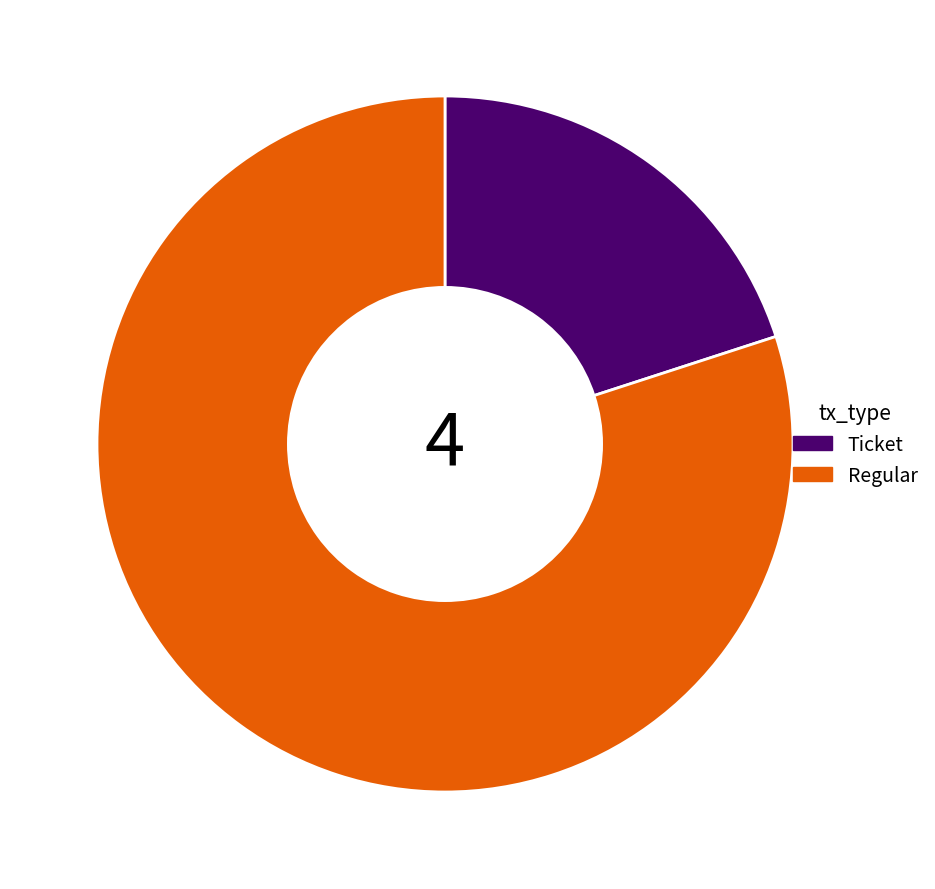

Which slice represents more than half of the pie?

Regular